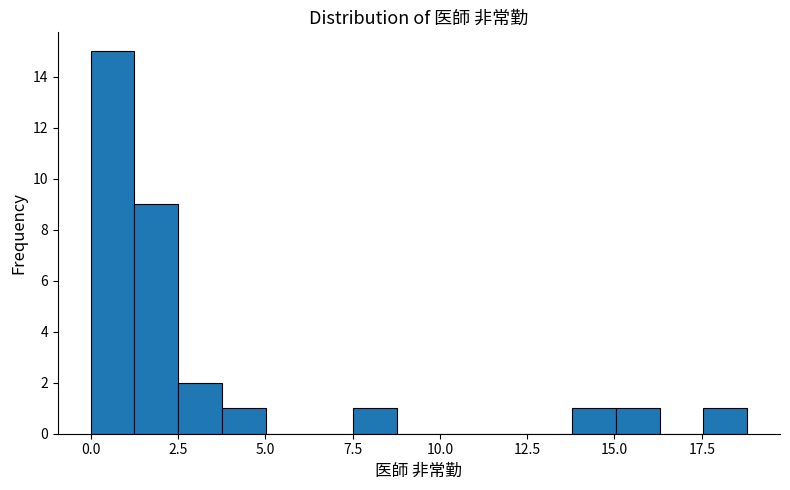

Around what value on the x-axis is the tallest bar? Give the approximate position of its centre, as read against the axis.

0.5